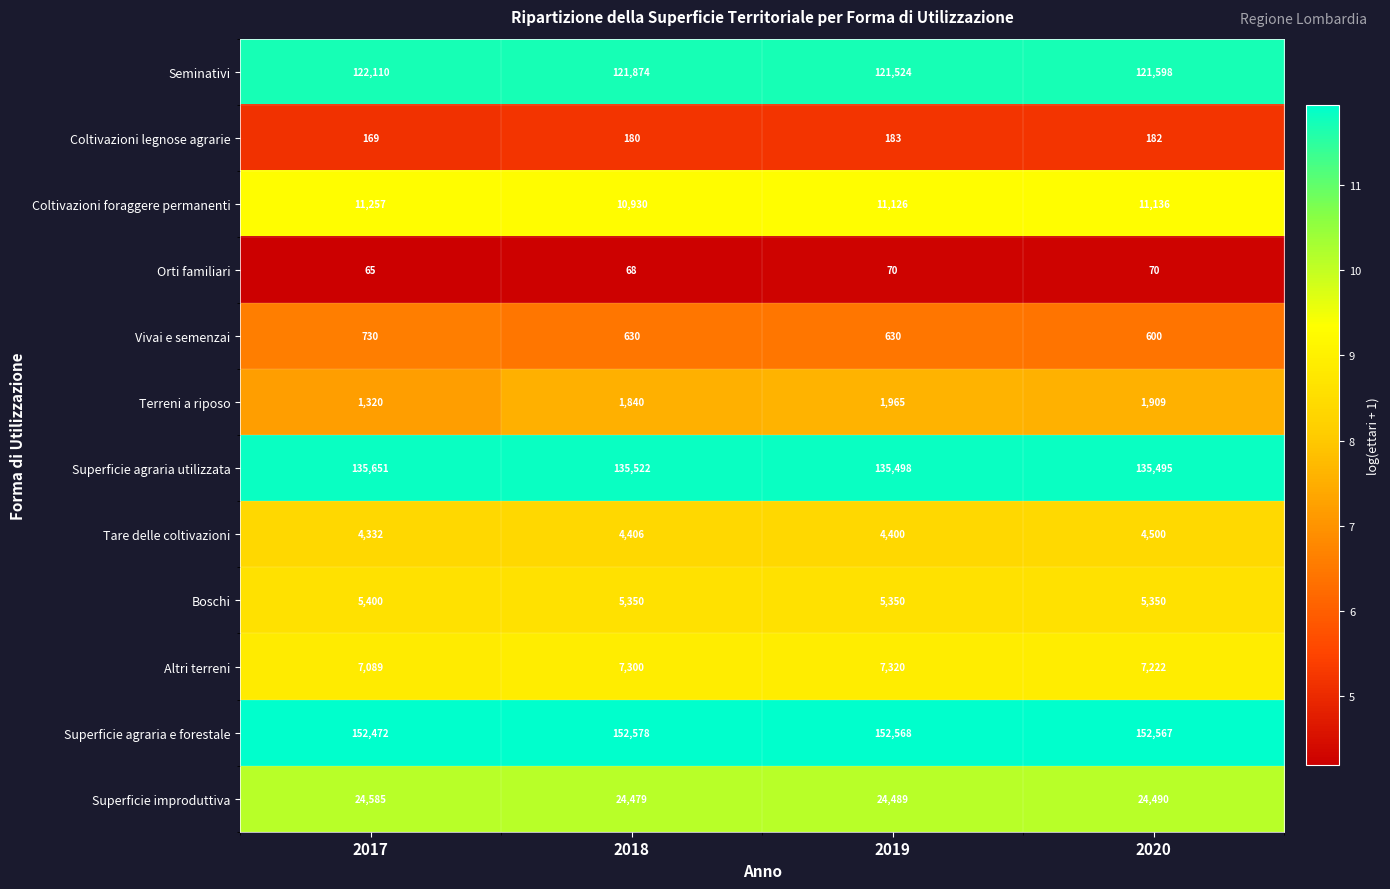

At which category is the sum across all series the highest?

2017